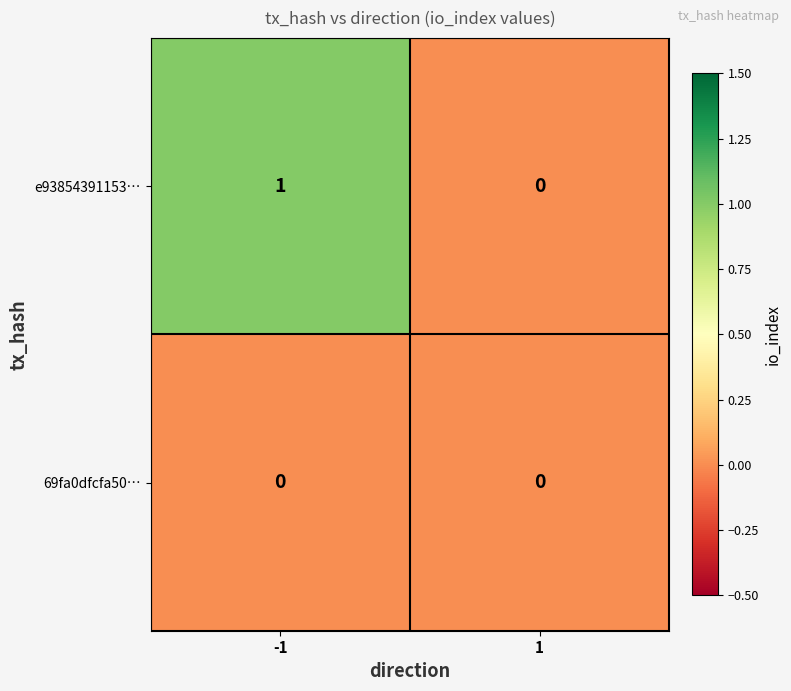

Which category has the highest value across all series?

-1